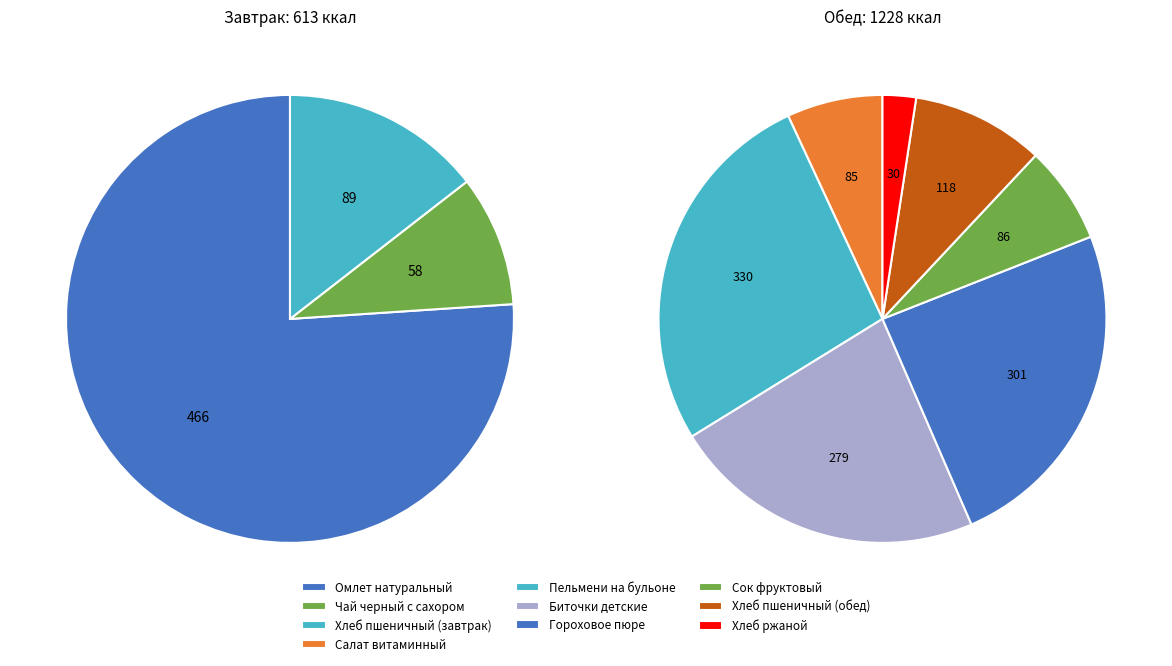

What percentage do Гороховое пюре and Омлет натуральный together represent?

41.7%